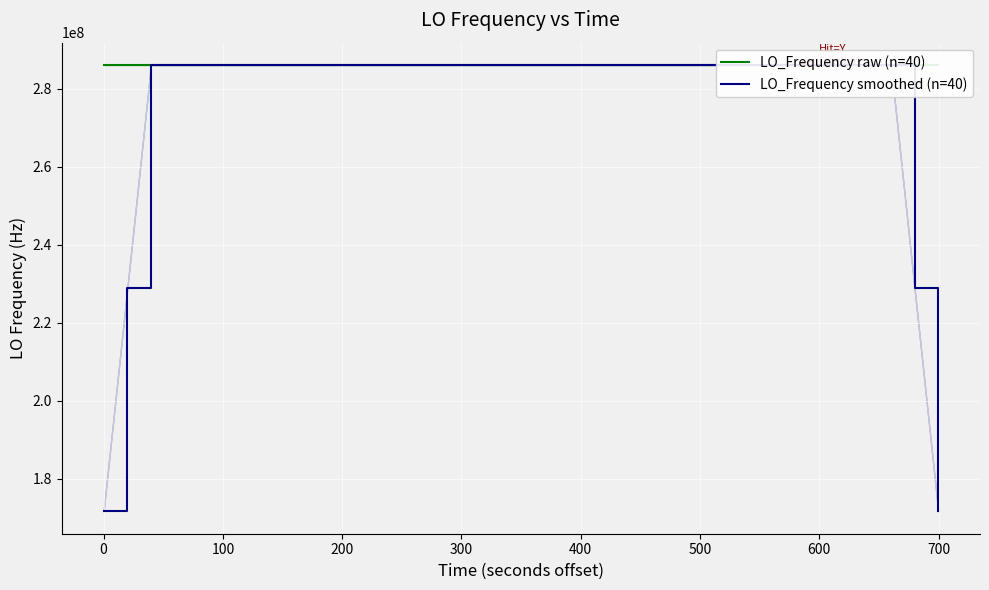

How many distinct data groups are displayed?

2